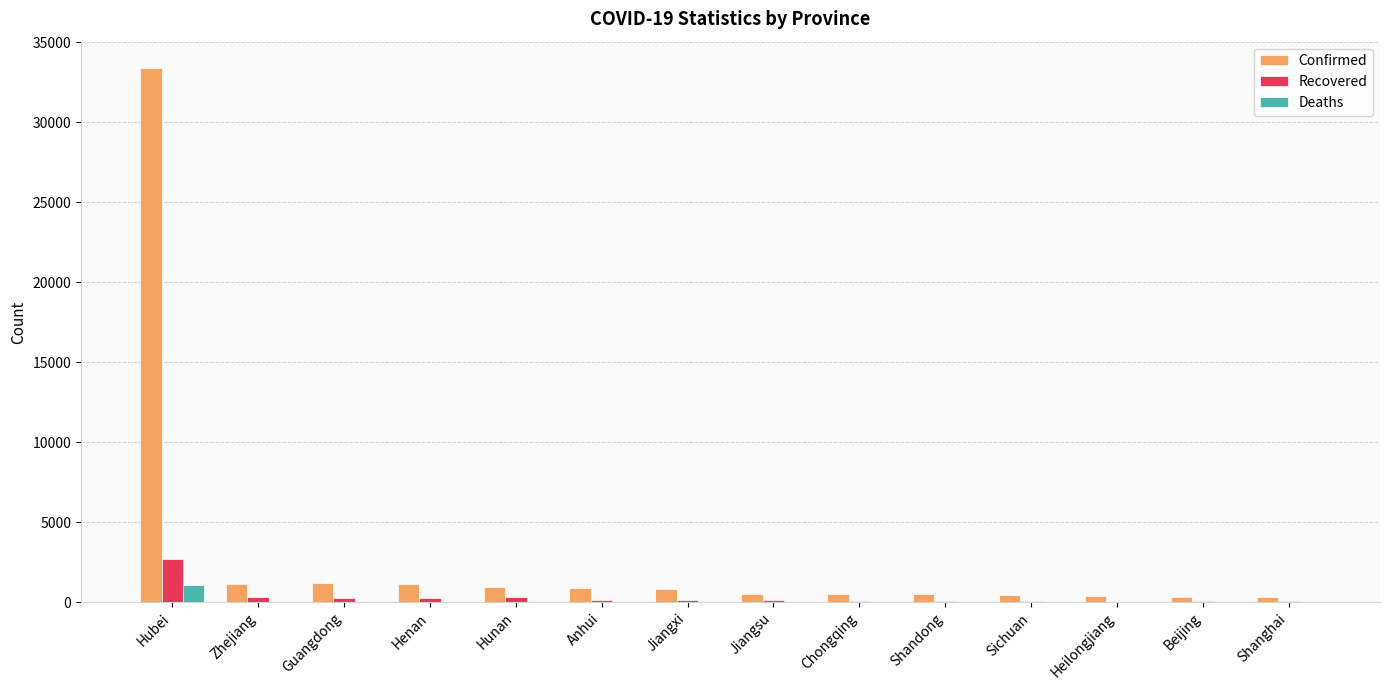

What is the sum of the Confirmed values at Shanghai and Zhejiang?

1442